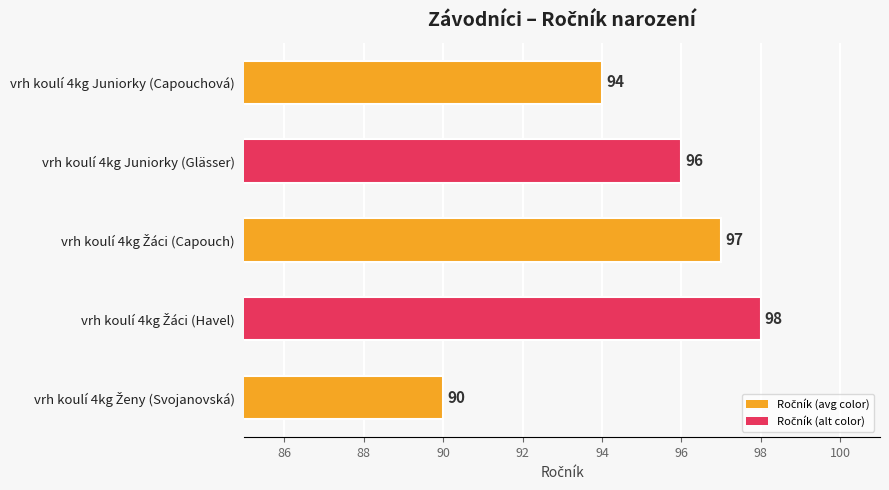

What is the difference between the second highest and second lowest values?

3